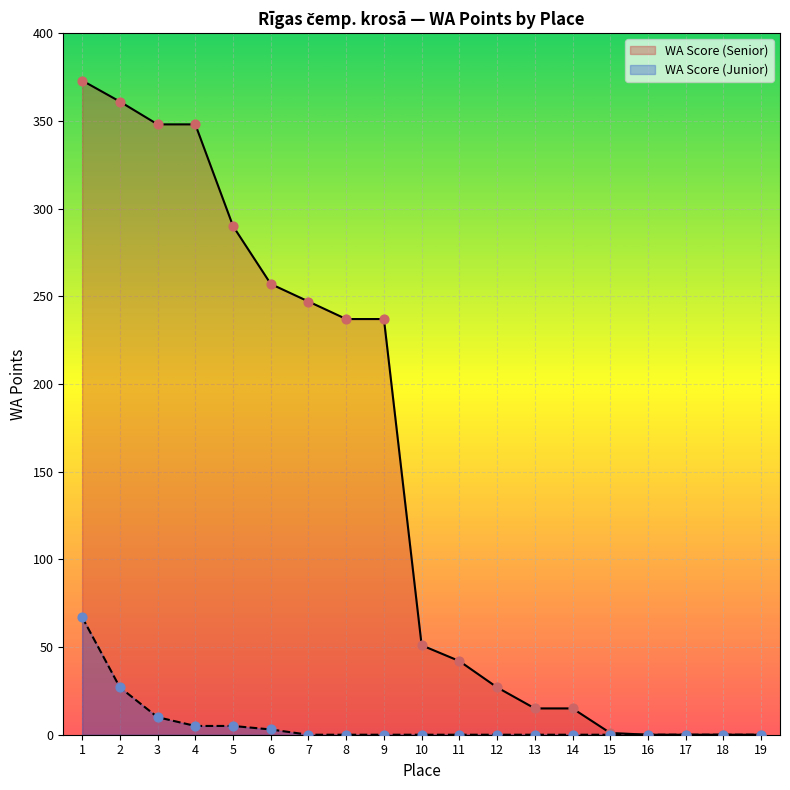

At how many categories does at least one series exceed 323?

4